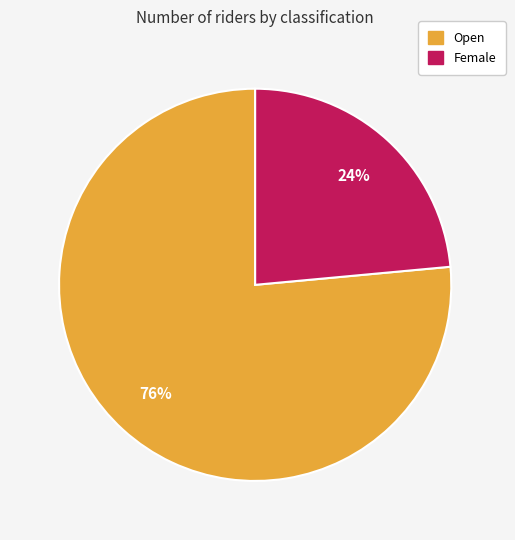

Is there any slice that represents more than half of the pie?

Yes